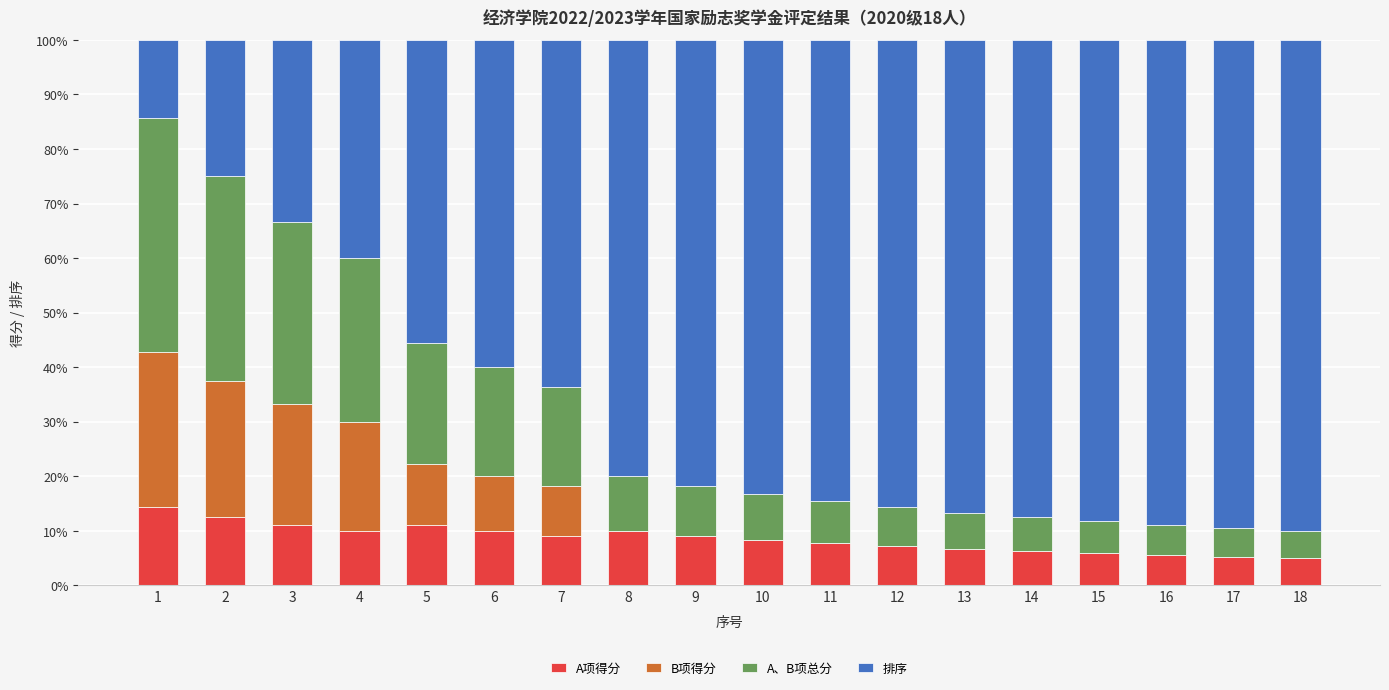

What is the total value across all series at 6?

100.0